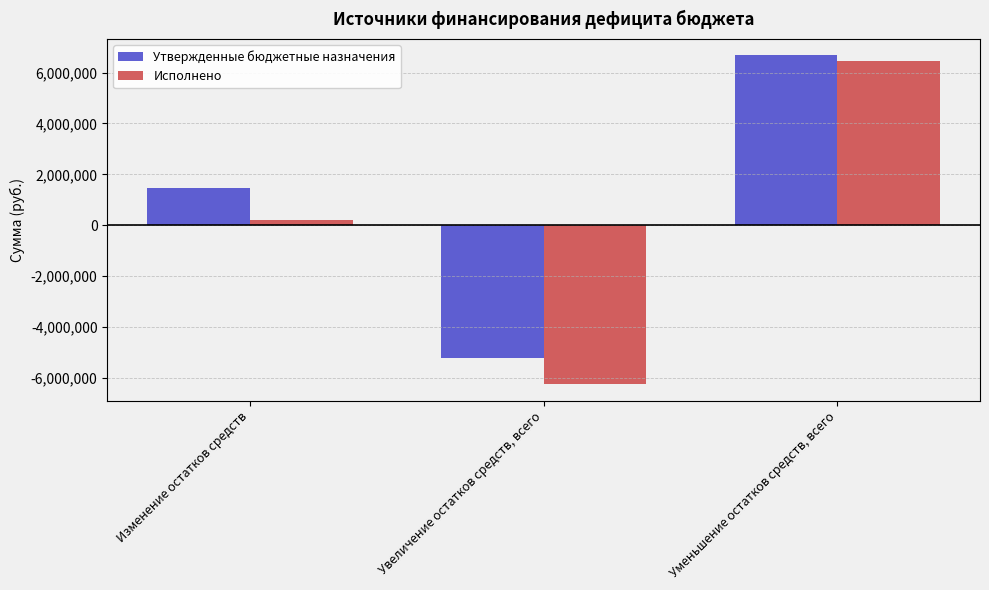

The Исполнено series shows 10878551.5 at Уменьшение остатков средств, всего. True or false?

False